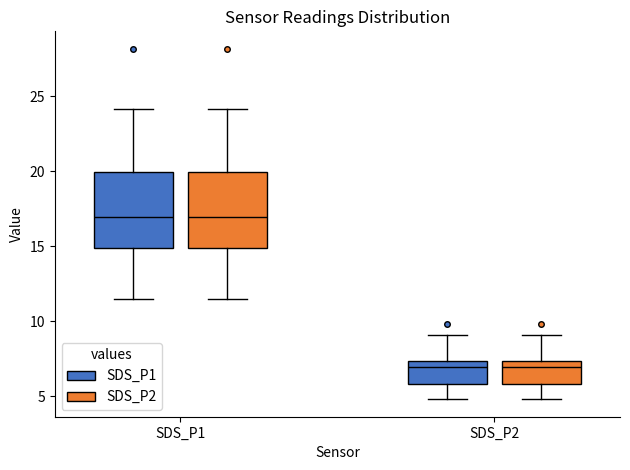

Reading left to right, read every box against the y-axis: the position of its median line, the range the box covers, and the ends of its whiskers. The values are not printed on the chart, so give them approximately, as read against the axis.

SDS_P1 (SDS_P1): median 17.0, box 15.0 to 20.0, whiskers 11.5 to 24.0
SDS_P1 (SDS_P2): median 17.0, box 15.0 to 20.0, whiskers 11.5 to 24.0
SDS_P2 (SDS_P1): median 7.0, box 6.0 to 7.5, whiskers 5.0 to 9.0
SDS_P2 (SDS_P2): median 7.0, box 6.0 to 7.5, whiskers 5.0 to 9.0